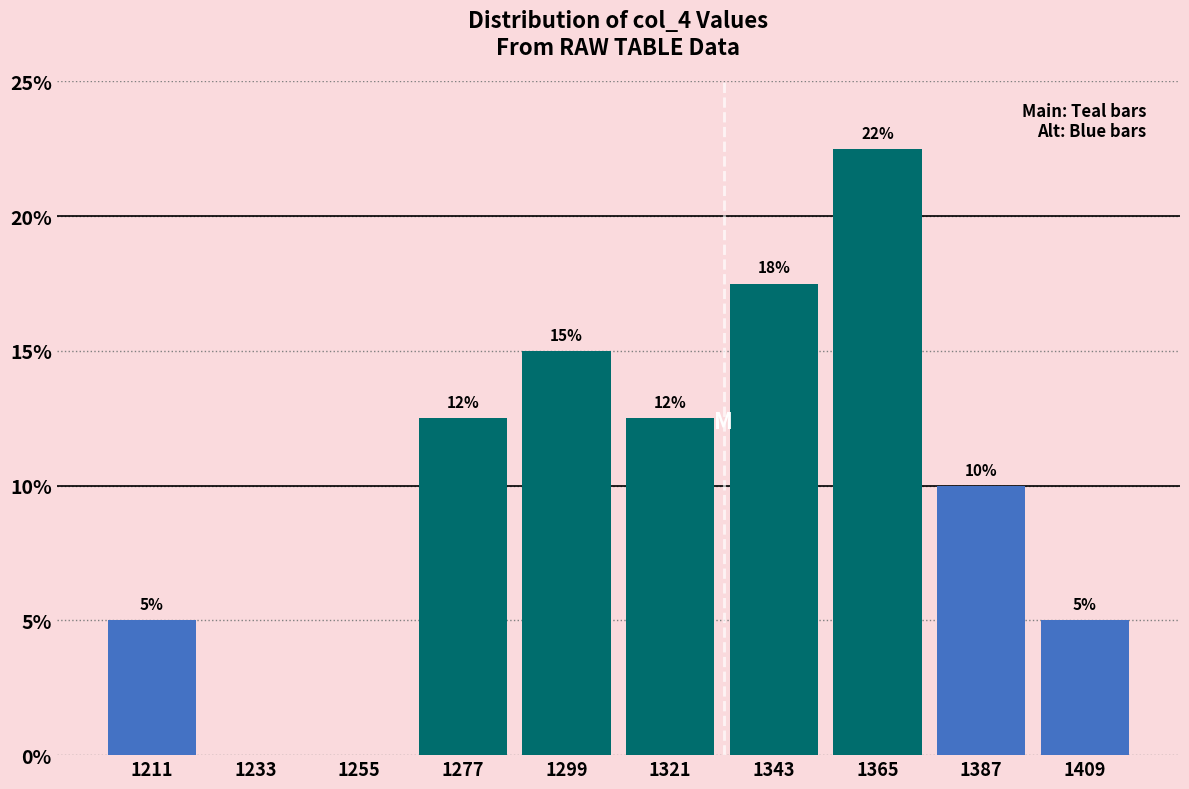

Which range on the x-axis has the tallest bar?

1355 to 1375